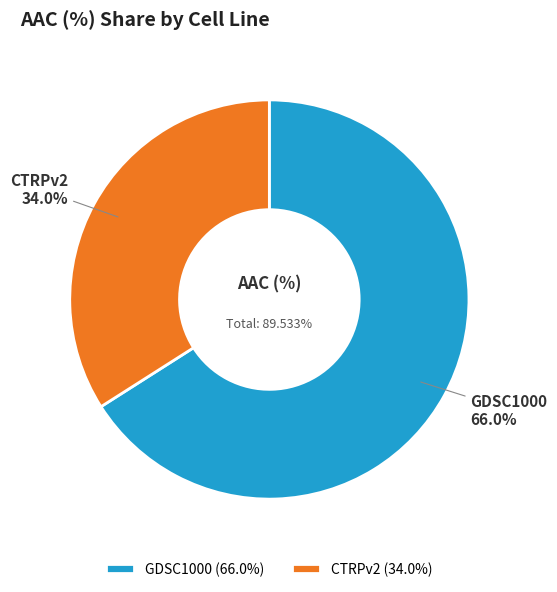

Which slice is the smallest?

CTRPv2